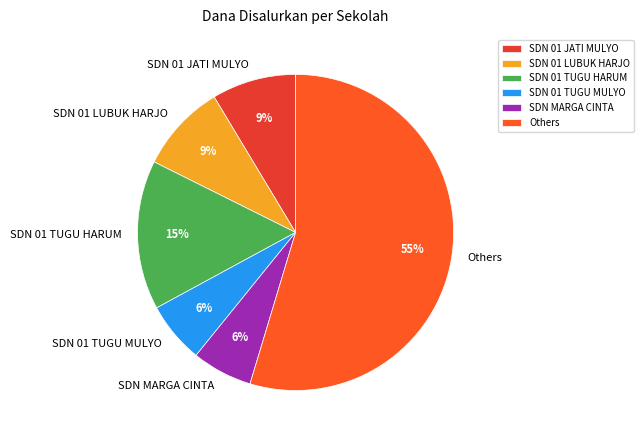

What is the largest slice in the pie chart?

Others